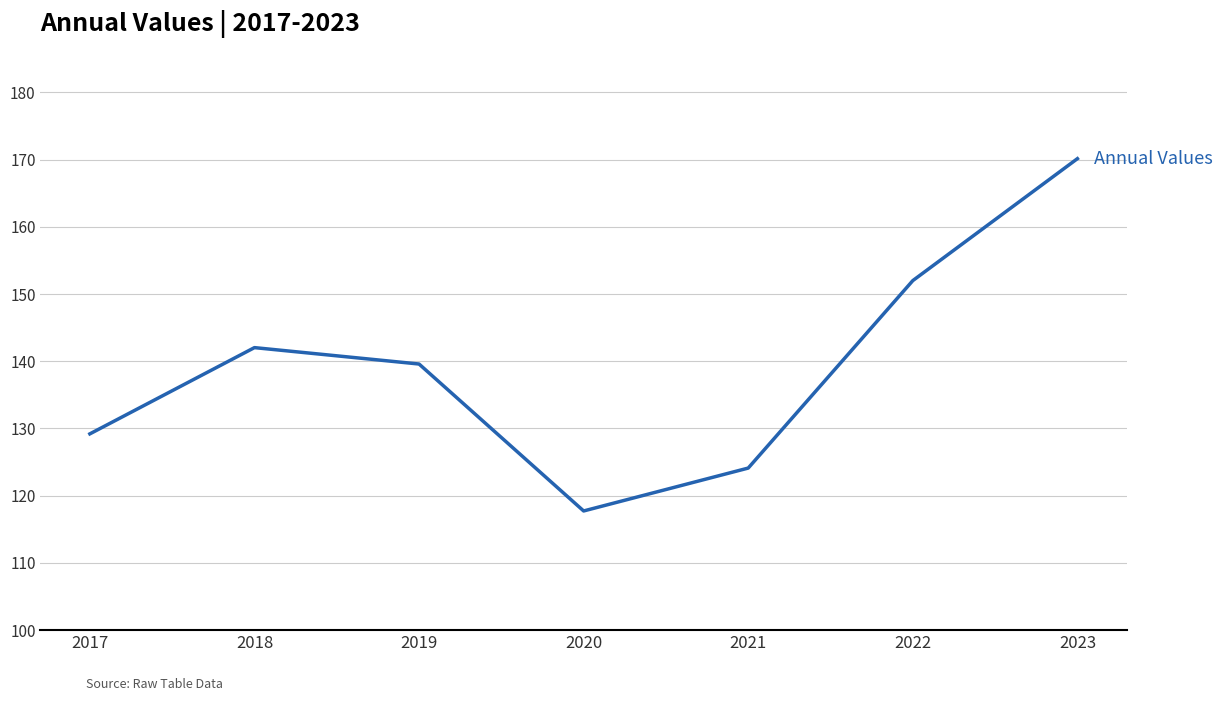

Where does the data first go above 139?

2018